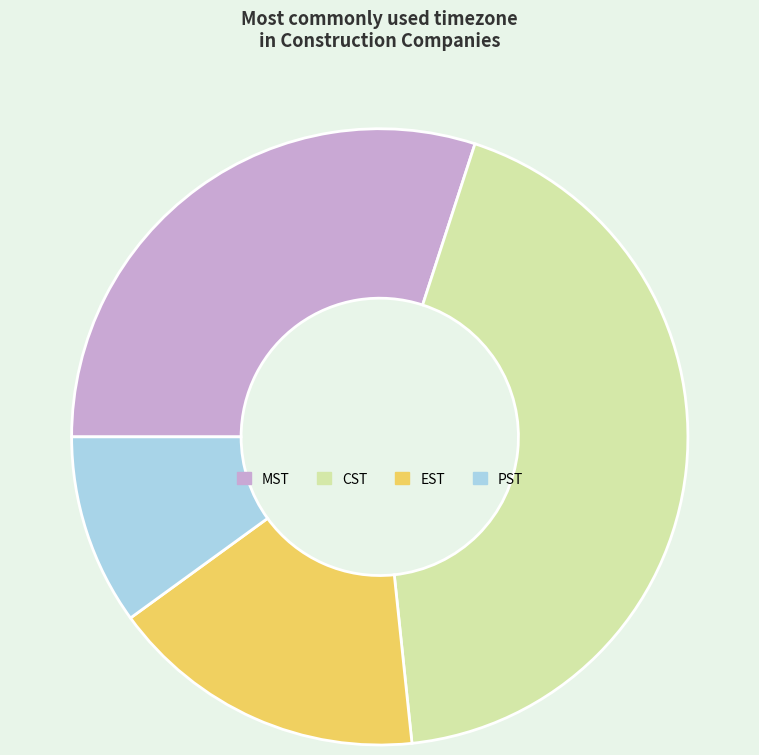

Is it true that MST is 36% of the pie?

False